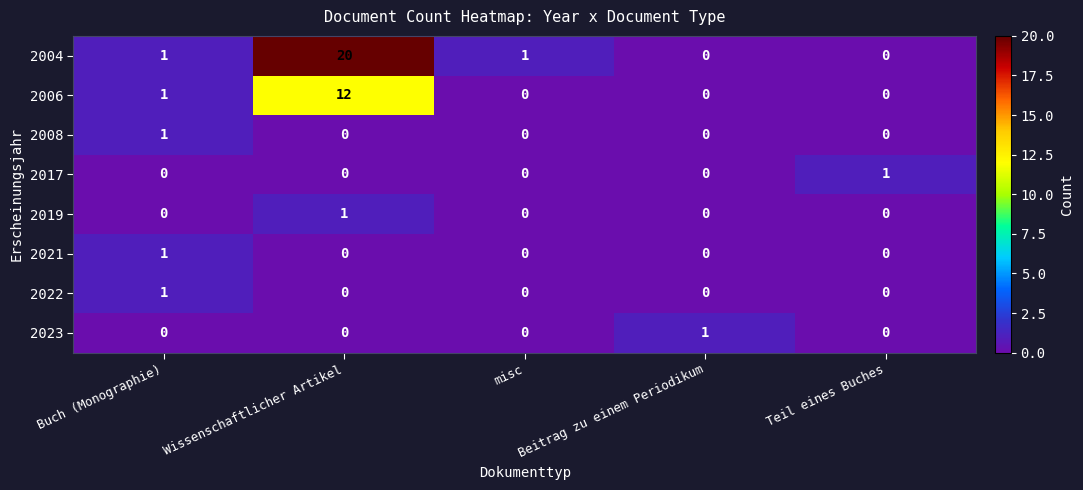

Which series has the largest range (max minus min)?

2004